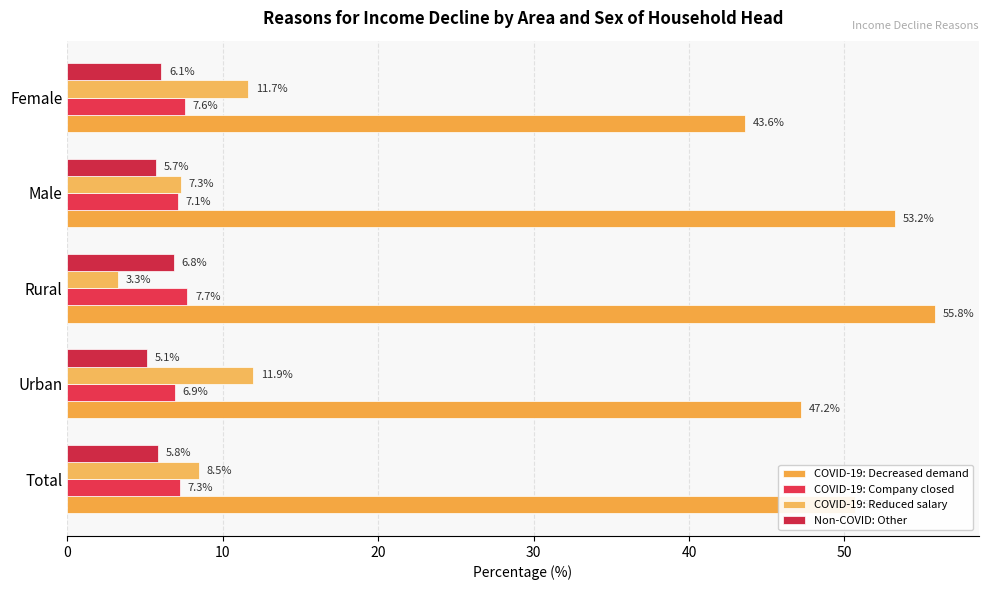

At which category is the sum across all series the highest?

Rural